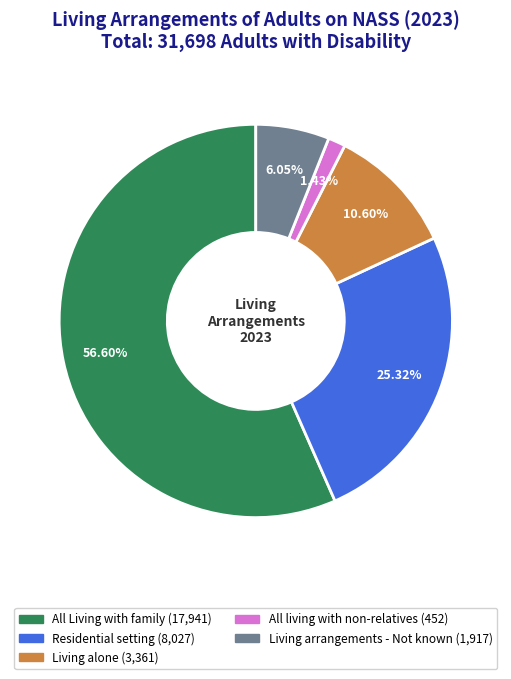

To the nearest percent, what is the average slice percentage?

20%